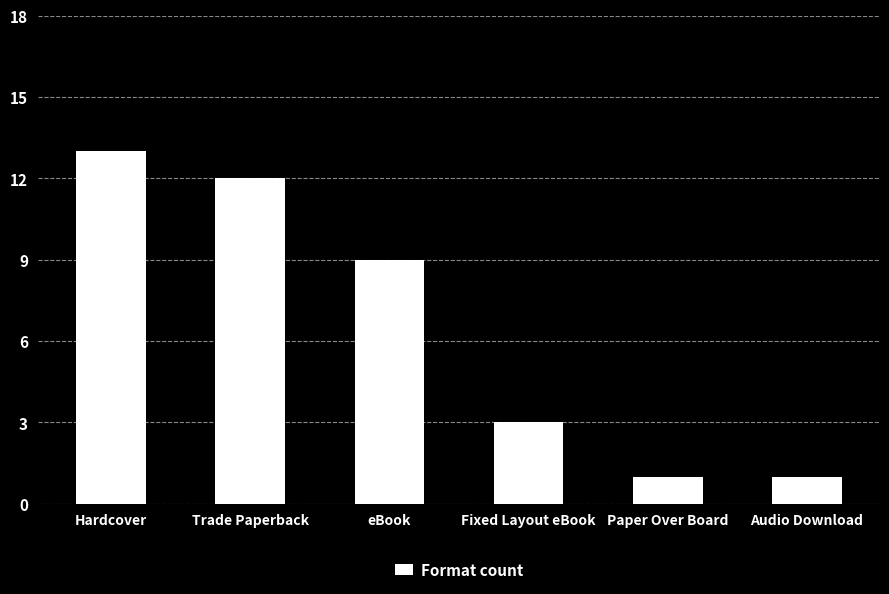

What is the sum of all values?

39